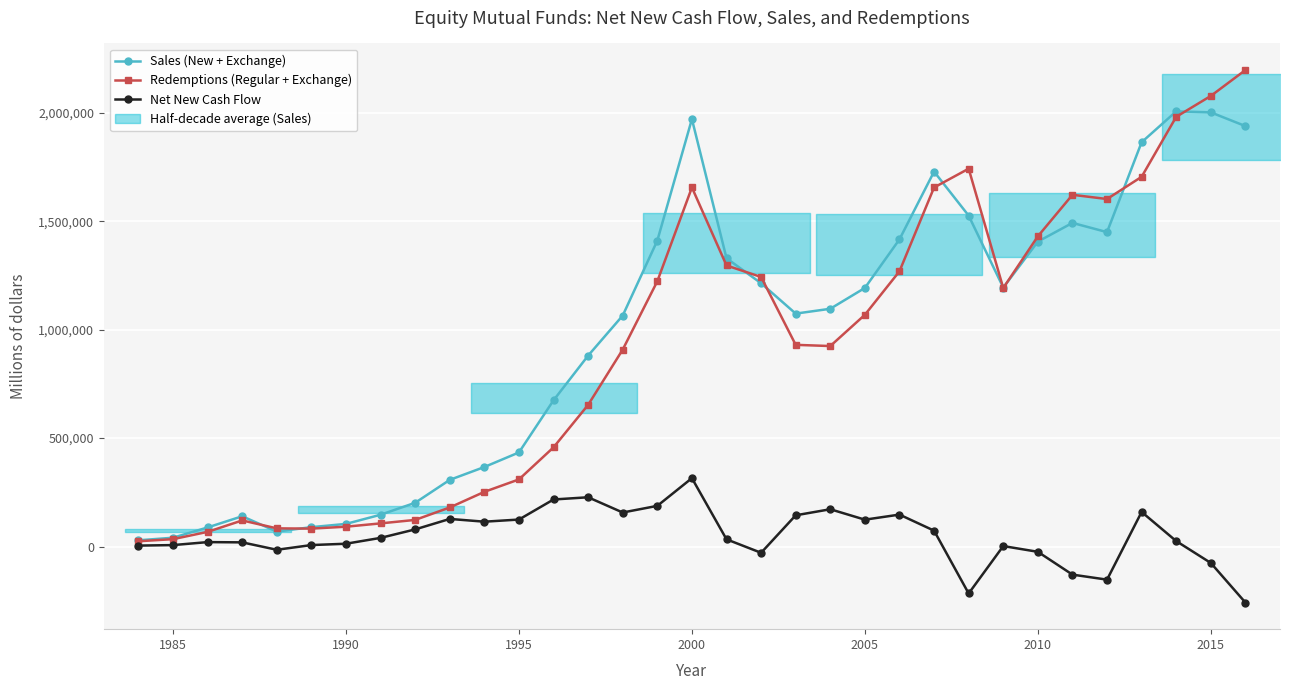

The value of Redemptions (Regular + Exchange) at 1995 is 309461. True or false?

True